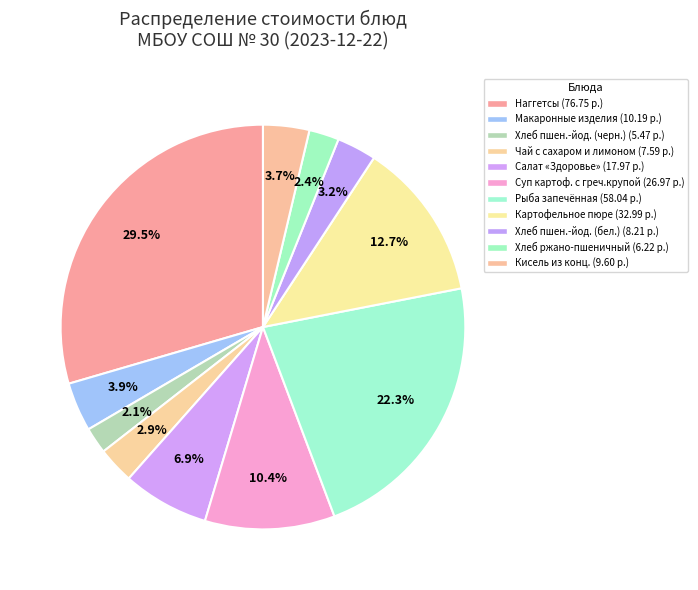

How many slices are in this pie chart?

11